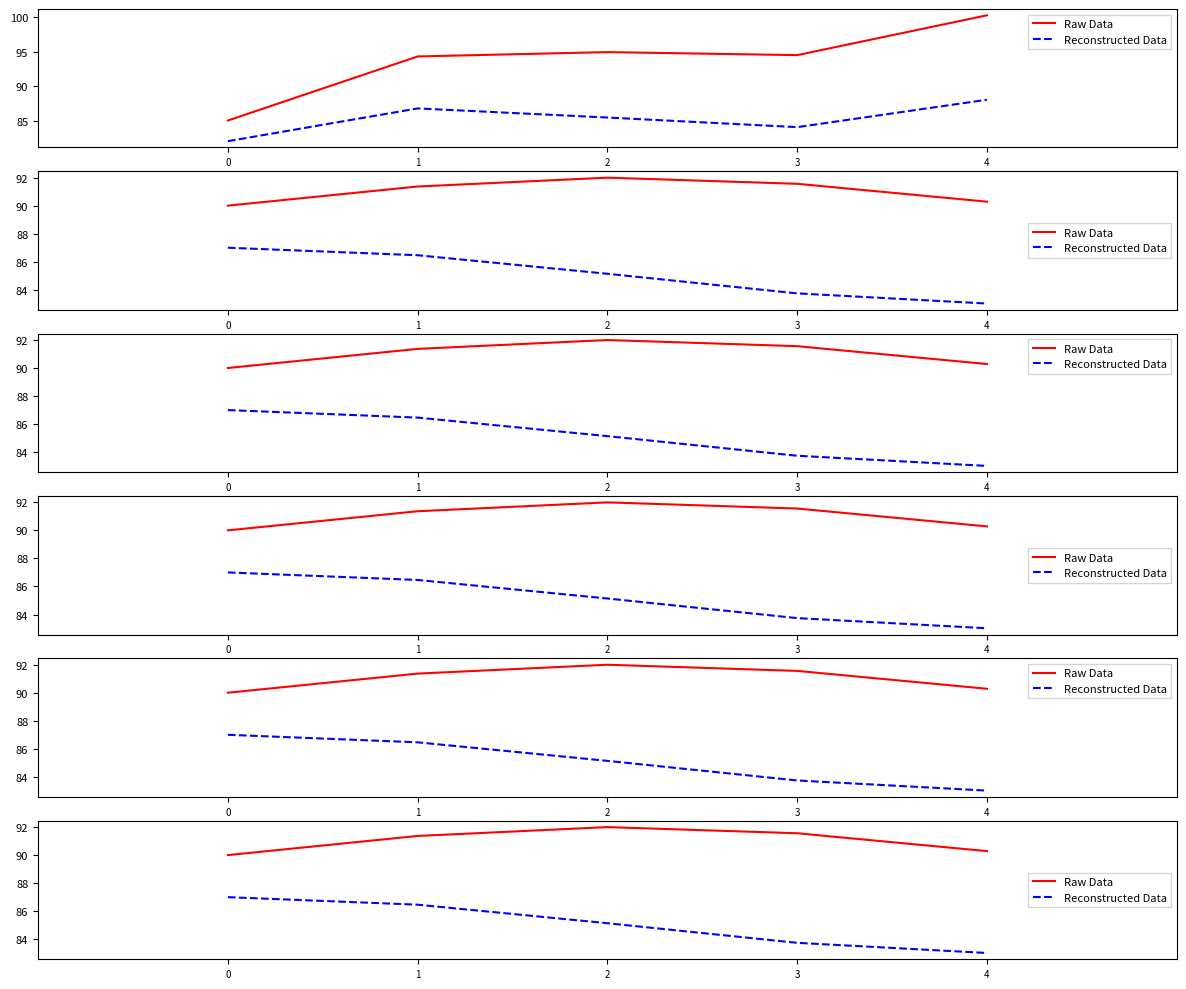

At which label does Raw Data reach its peak?

2